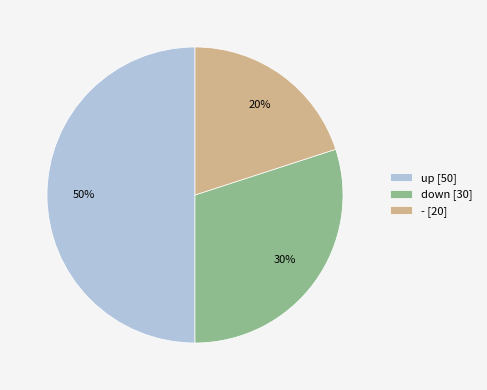

Which category has the smallest portion of the pie?

-